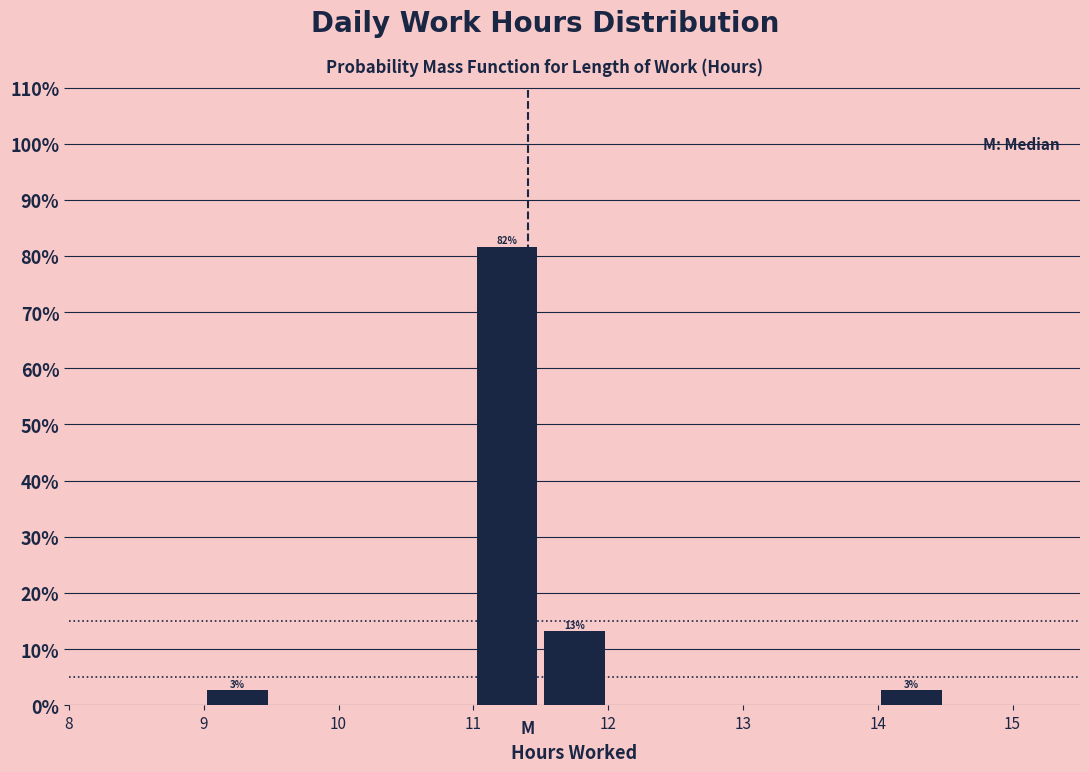

Which range on the x-axis has the tallest bar?

11.0 to 11.5